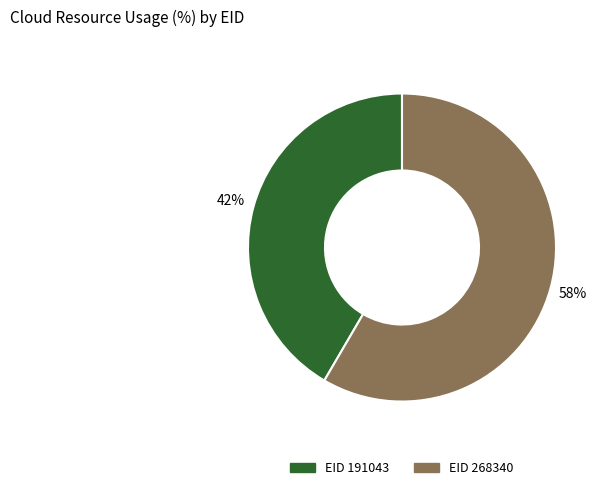

Does any single category account for the majority?

Yes